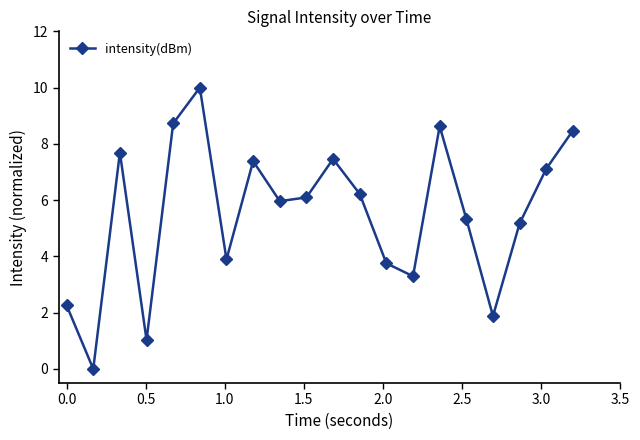

Reading left to right, list all the values displayed in this chart.

2.3	0.0	7.7	1.0	8.7	10.0	3.9	7.4	6.0	6.1	7.5	6.2	3.8	3.3	8.6	5.3	1.9	5.2	7.1	8.5